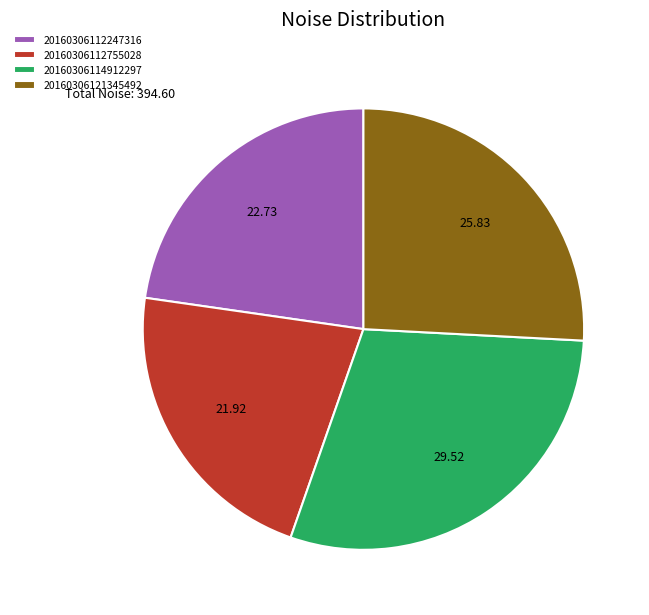

Is there any slice that represents more than half of the pie?

No